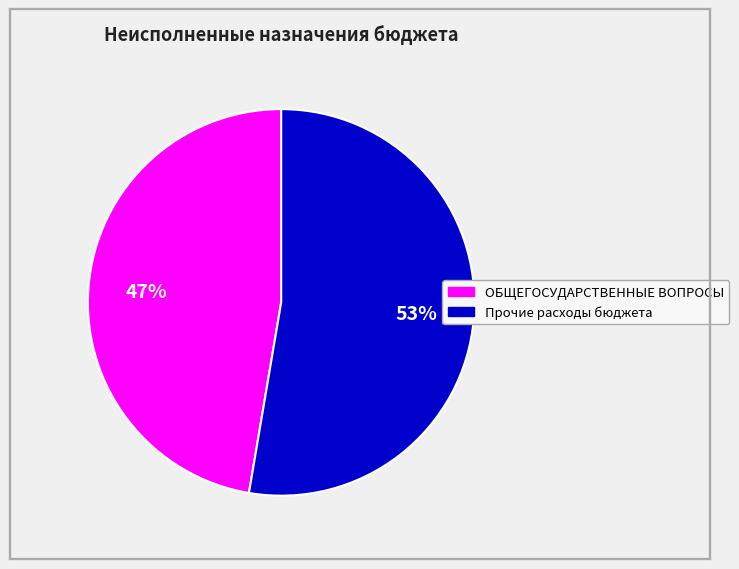

Does any single category account for the majority?

Yes